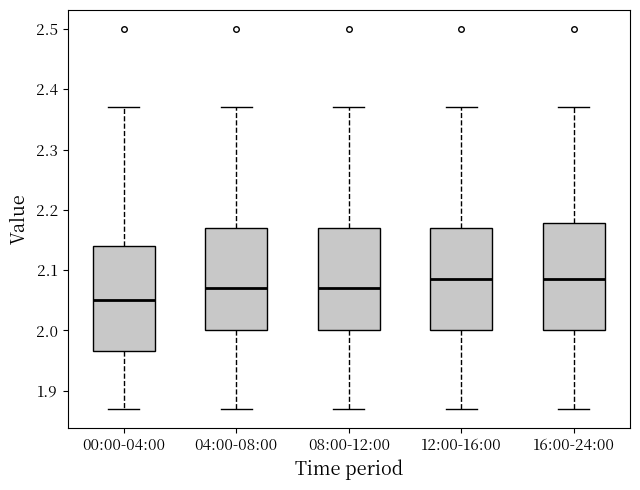

Reading left to right, read every box against the y-axis: the position of its median line, the range the box covers, and the ends of its whiskers. The values are not printed on the chart, so give them approximately, as read against the axis.

00:00-04:00: median 2.05, box 1.97 to 2.14, whiskers 1.87 to 2.37
04:00-08:00: median 2.07, box 2.00 to 2.17, whiskers 1.87 to 2.37
08:00-12:00: median 2.07, box 2.00 to 2.17, whiskers 1.87 to 2.37
12:00-16:00: median 2.09, box 2.00 to 2.17, whiskers 1.87 to 2.37
16:00-24:00: median 2.09, box 2.00 to 2.18, whiskers 1.87 to 2.37